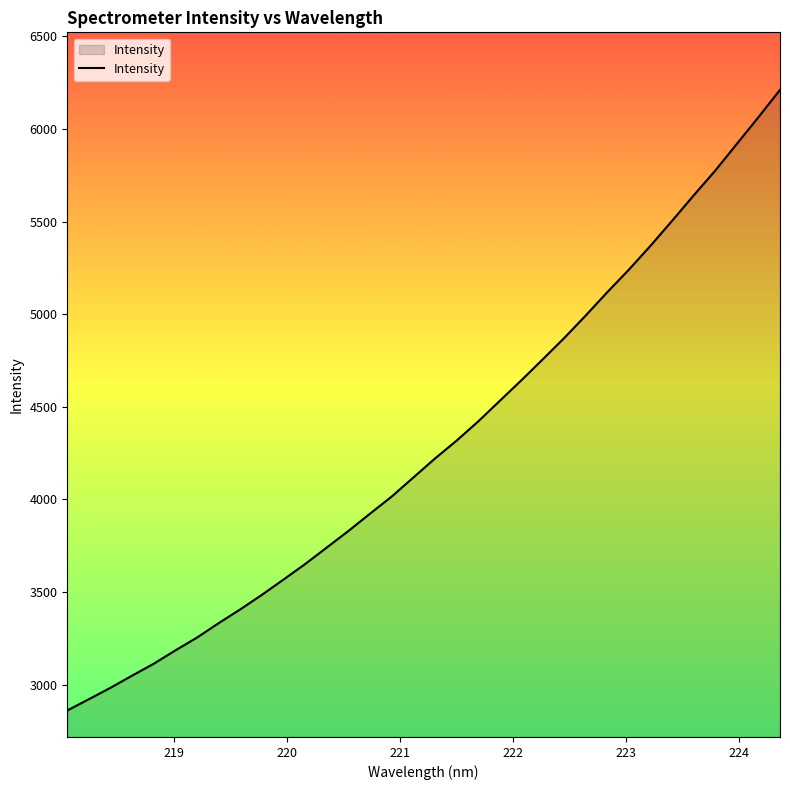

What is the difference between the maximum and minimum values?

3350.6